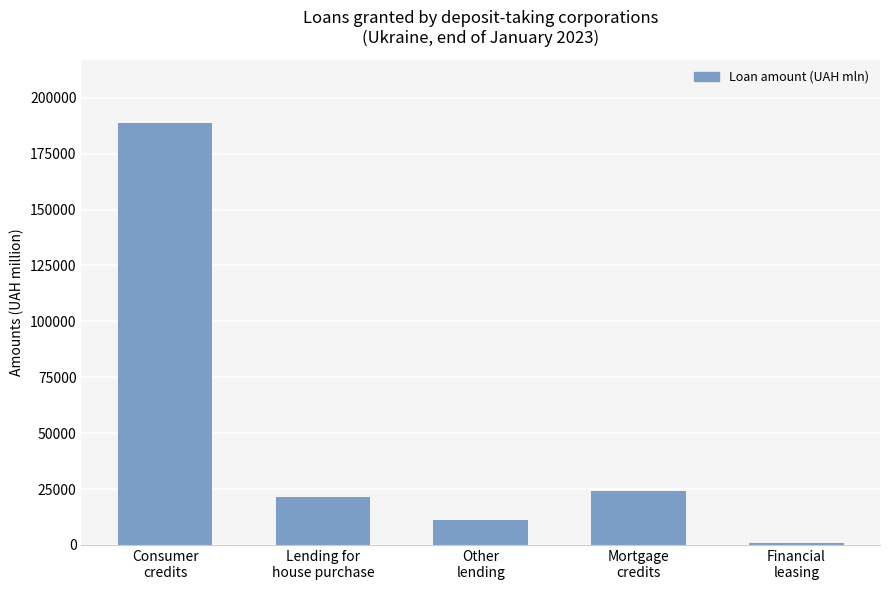

At which label does the data first exceed 21642?

Consumer
credits